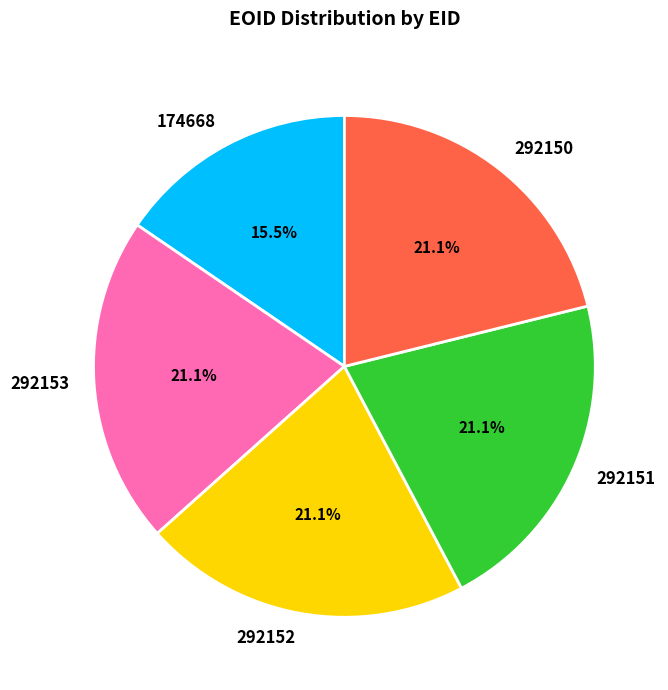

Approximately how many times larger is the value at 292151 compared to 174668?

1.4